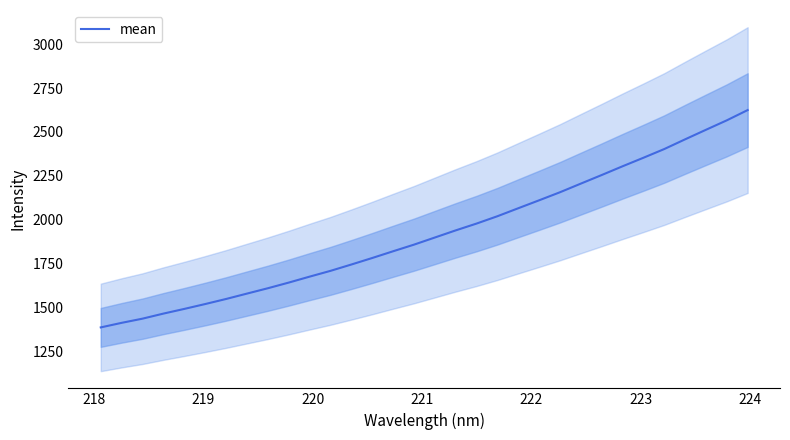

What is the lowest value of the mean series?

1385.9